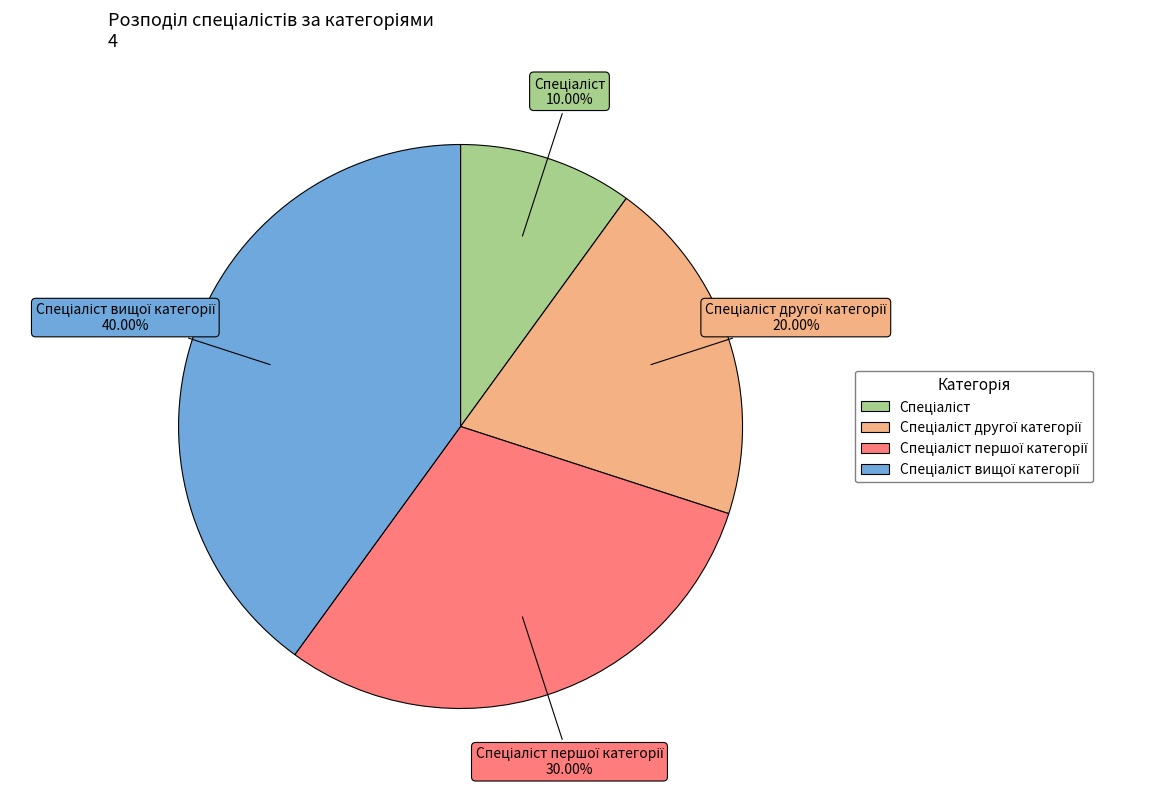

Is there any slice that represents more than half of the pie?

No